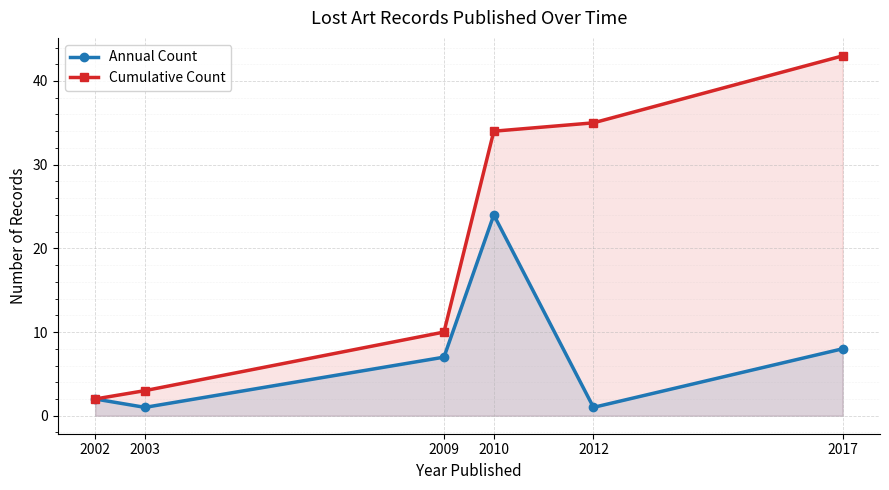

At which label does Cumulative Count reach its peak?

2017